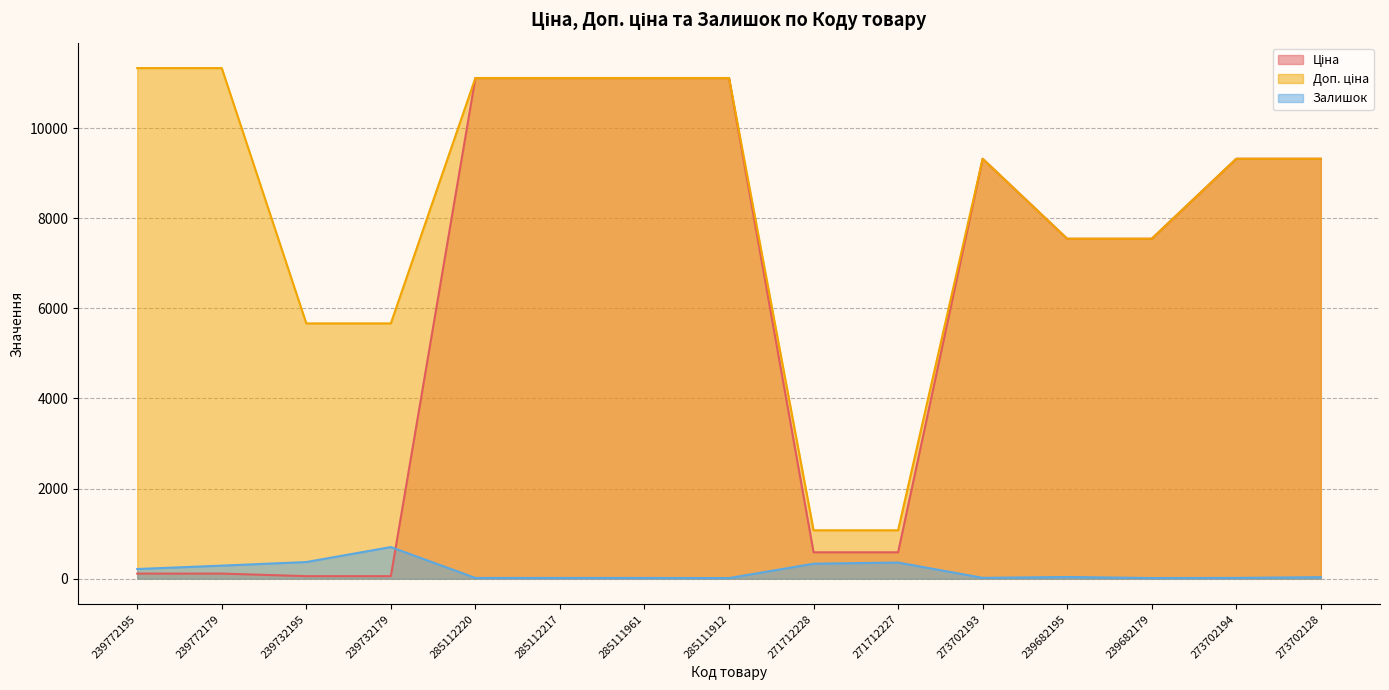

In Залишок, how many points are higher than both neighbors (excluding endpoints)?

3